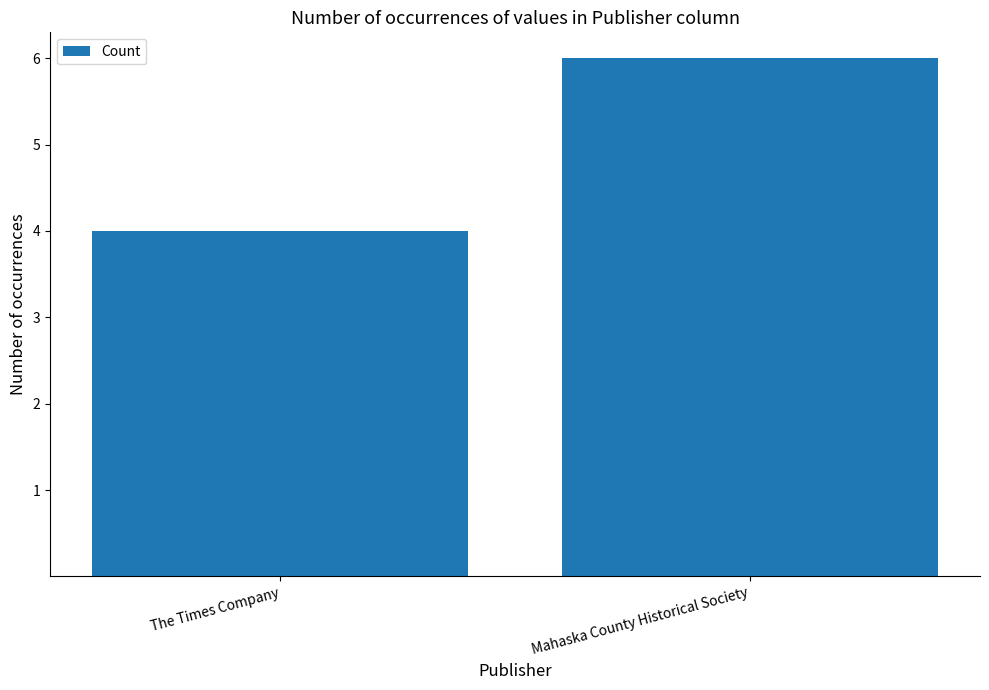

How many series are shown in this chart?

1